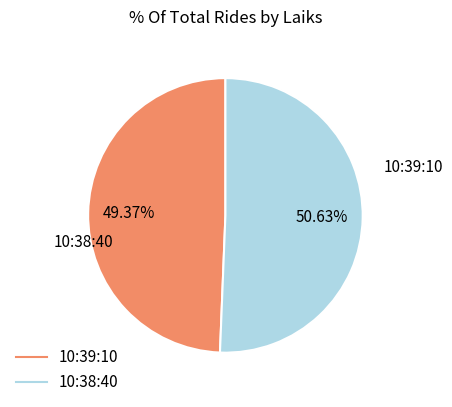

What is the largest slice in the pie chart?

10:38:40